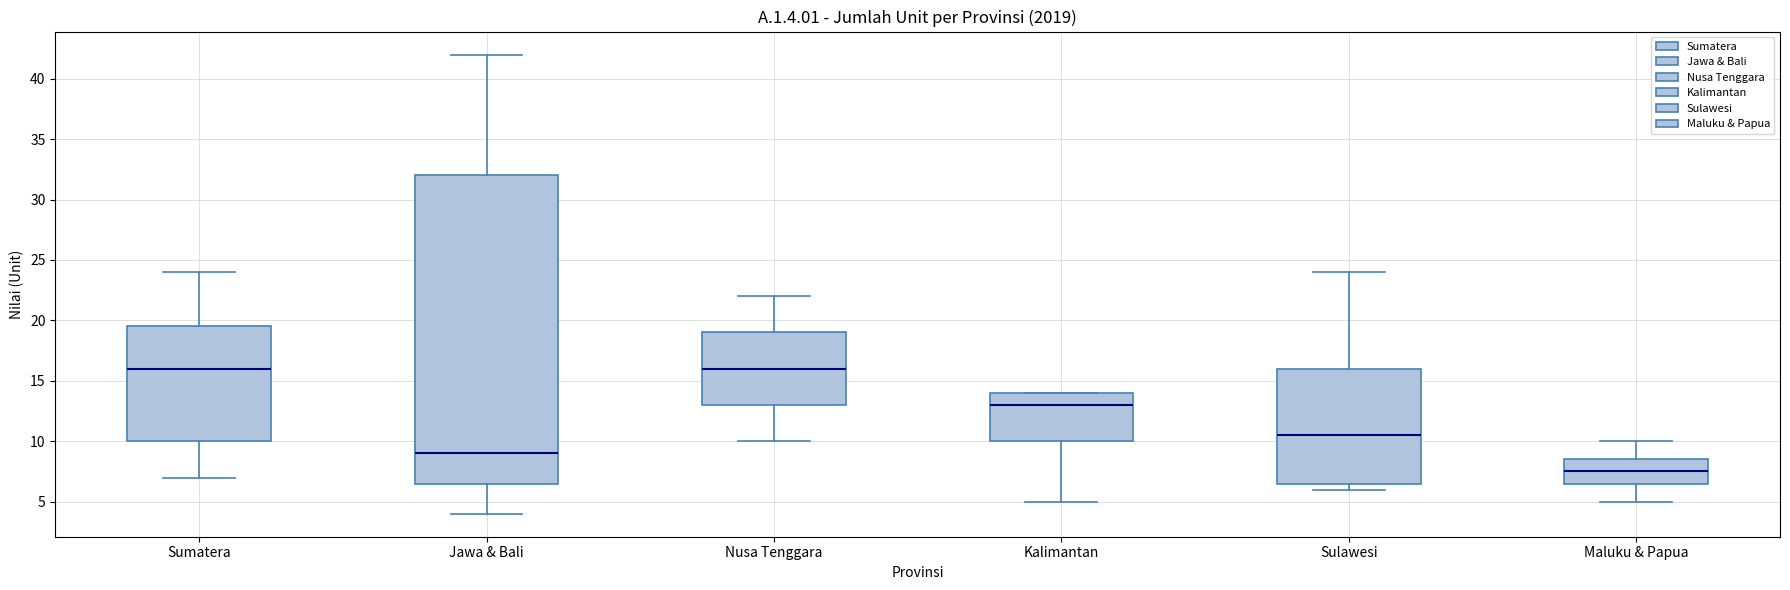

Which box is the tallest, from its lower edge to its upper edge?

Jawa & Bali